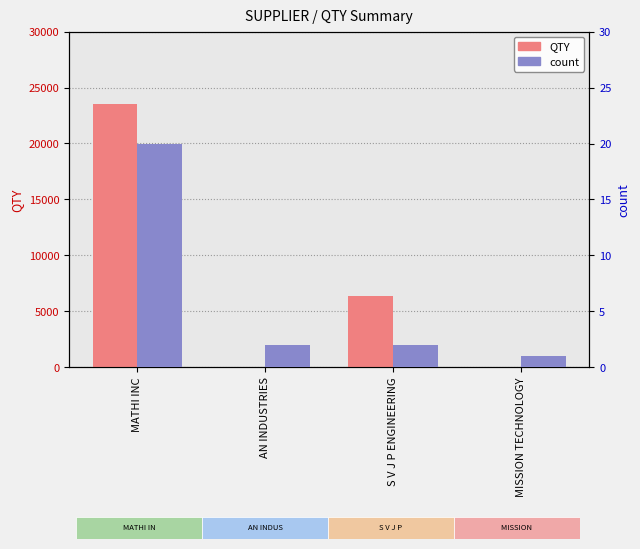

Where does the QTY series first go above 6341?

MATHI INC